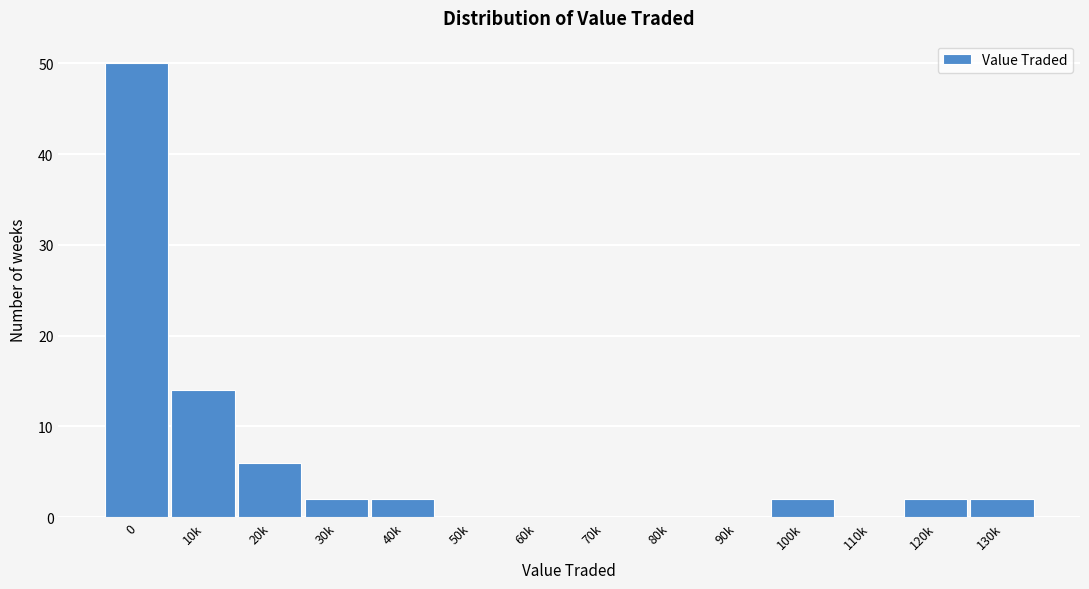

Reading left to right, transcribe all the data shown in this chart.

0=50	10k=14	20k=6	30k=2	40k=2	50k=0	60k=0	70k=0	80k=0	90k=0	100k=2	110k=0	120k=2	130k=2